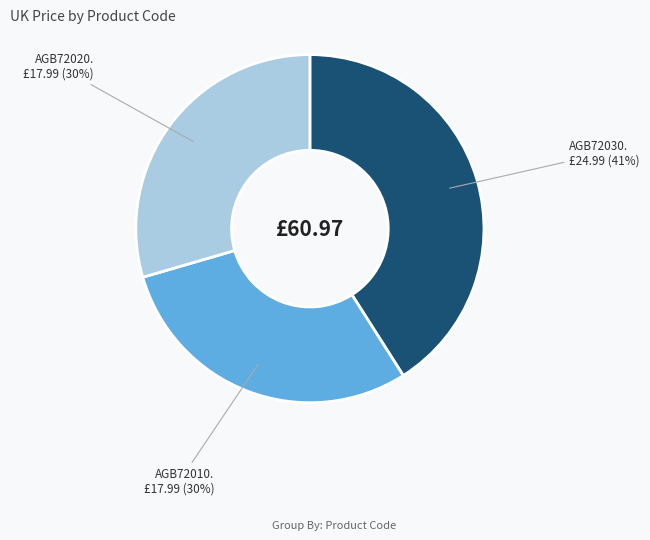

To the nearest percent, what is the difference between the largest and smallest slice percentages?

11%